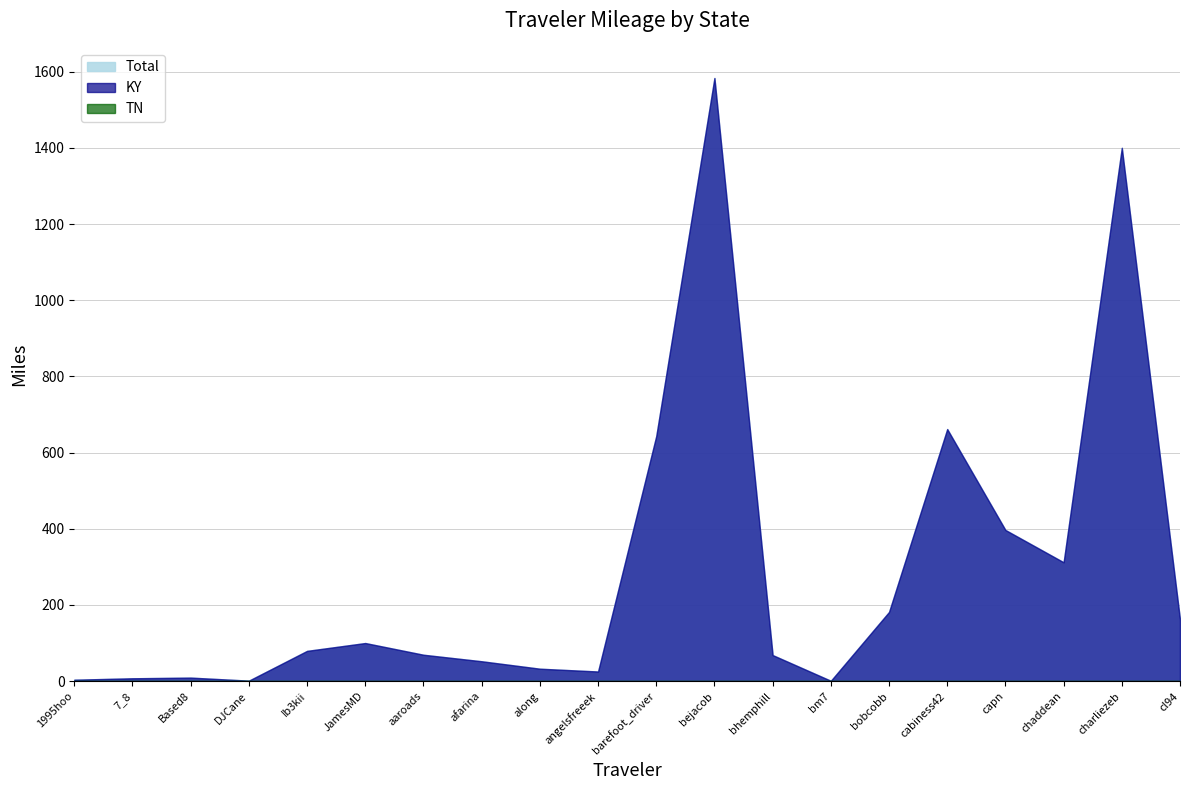

Which category has the lowest value in the KY series?

bm7